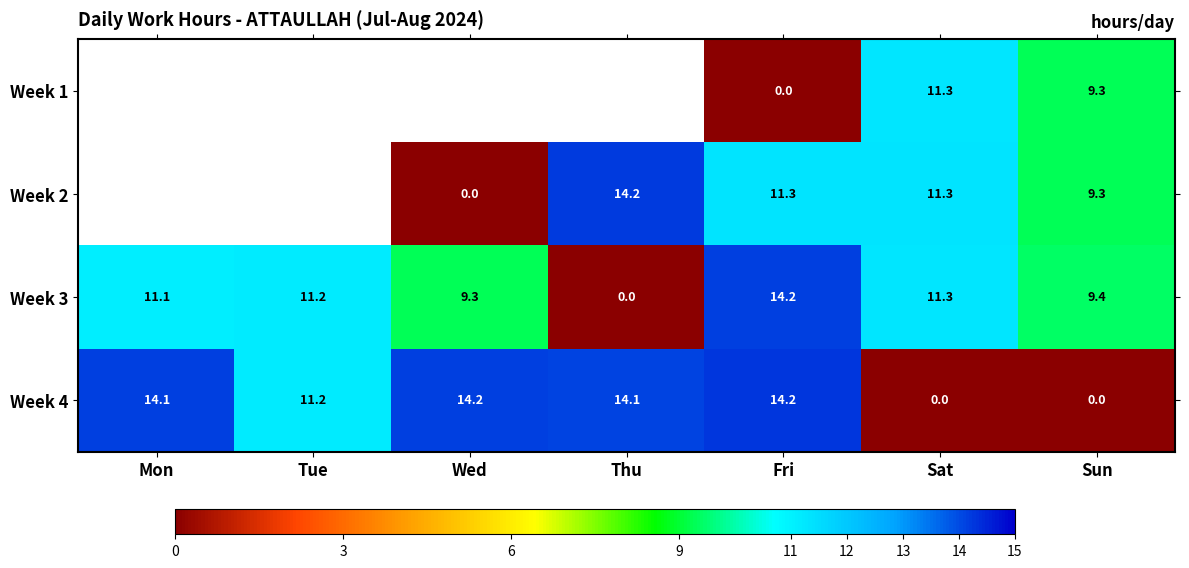

The value of Week 3 at Sat is 6.0. True or false?

False